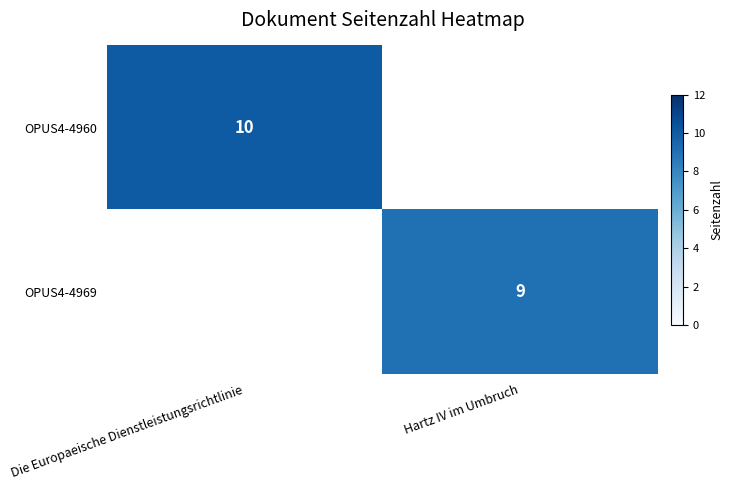

The value of OPUS4-4960 at Die Europaeische Dienstleistungsrichtlinie is 15. True or false?

False